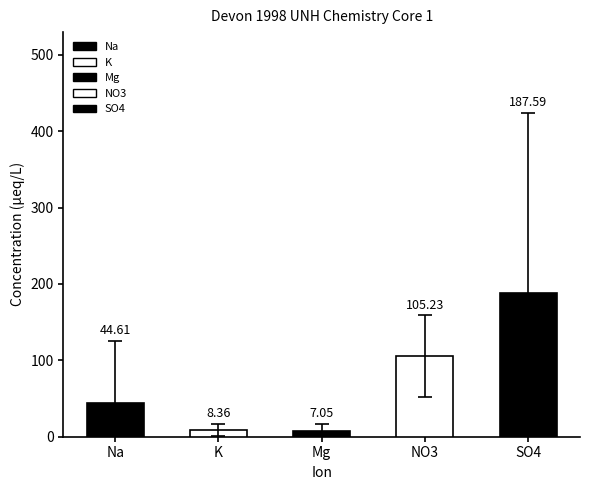

What is the ratio of the value at SO4 to the value at K?

22.4